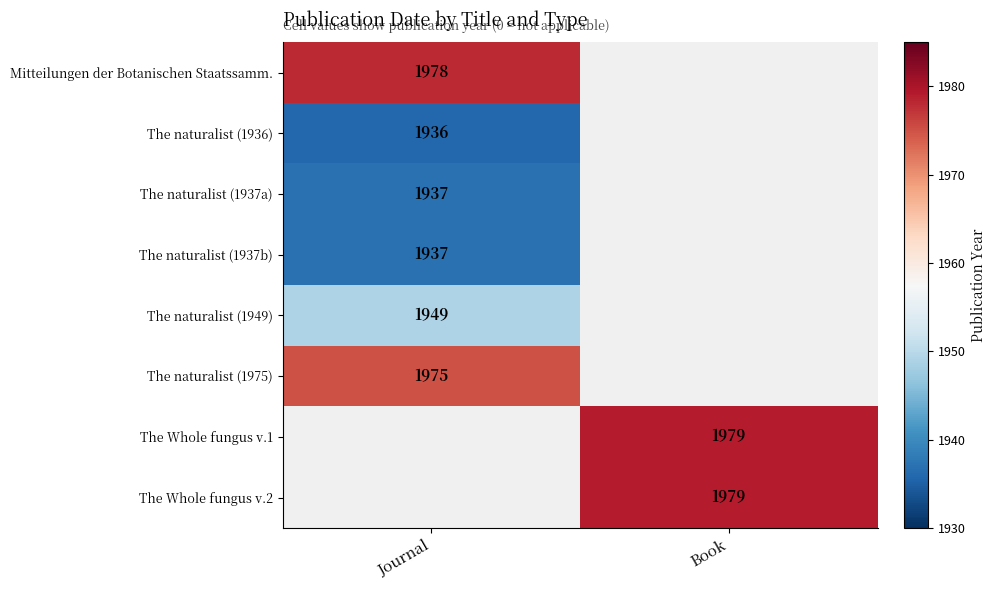

How many data points does each series have?

2